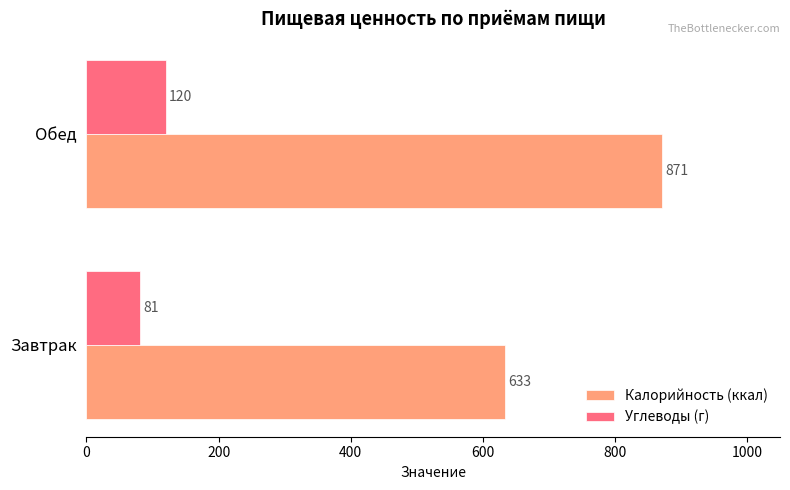

Which series has the widest spread of values?

Калорийность (ккал)